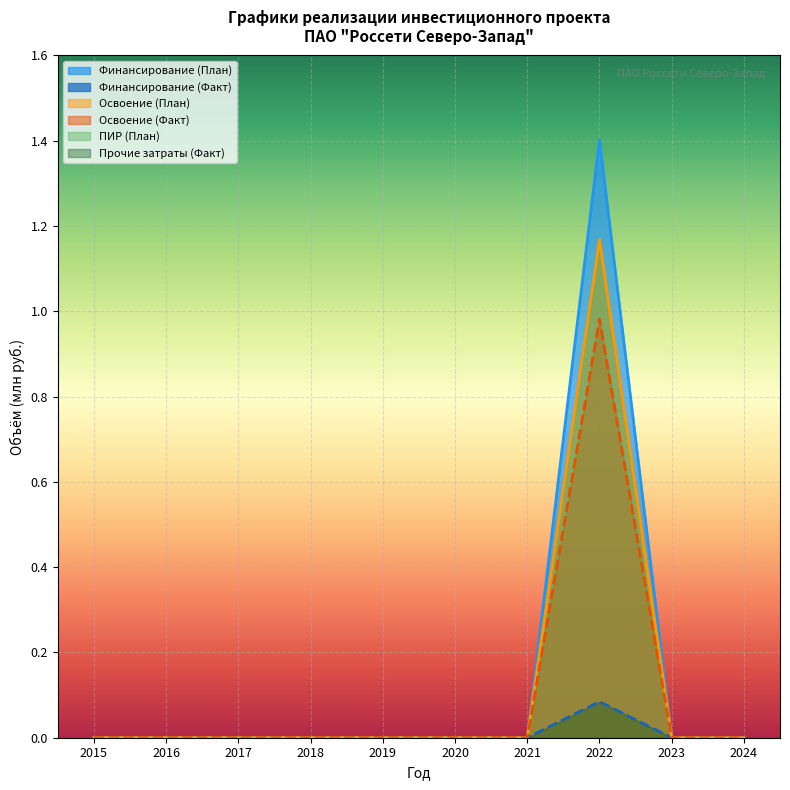

What are all the series names shown in the legend?

Финансирование (План), Финансирование (Факт), Освоение (План), Освоение (Факт), ПИР (План), Прочие затраты (Факт)